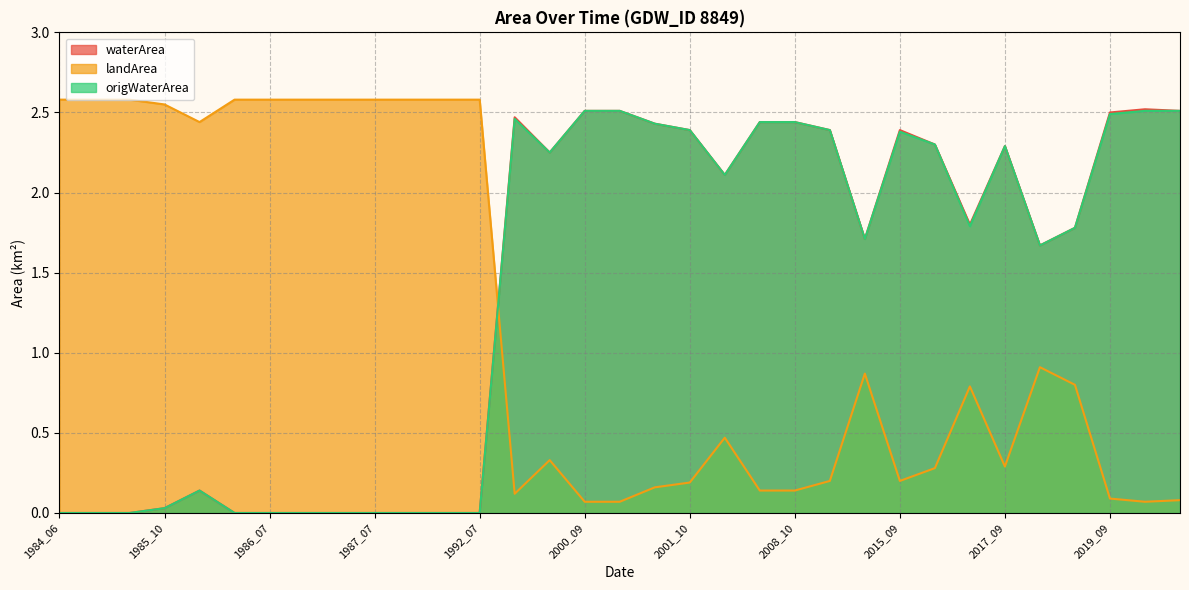

At which label is origWaterArea closest to 1?

2018_06